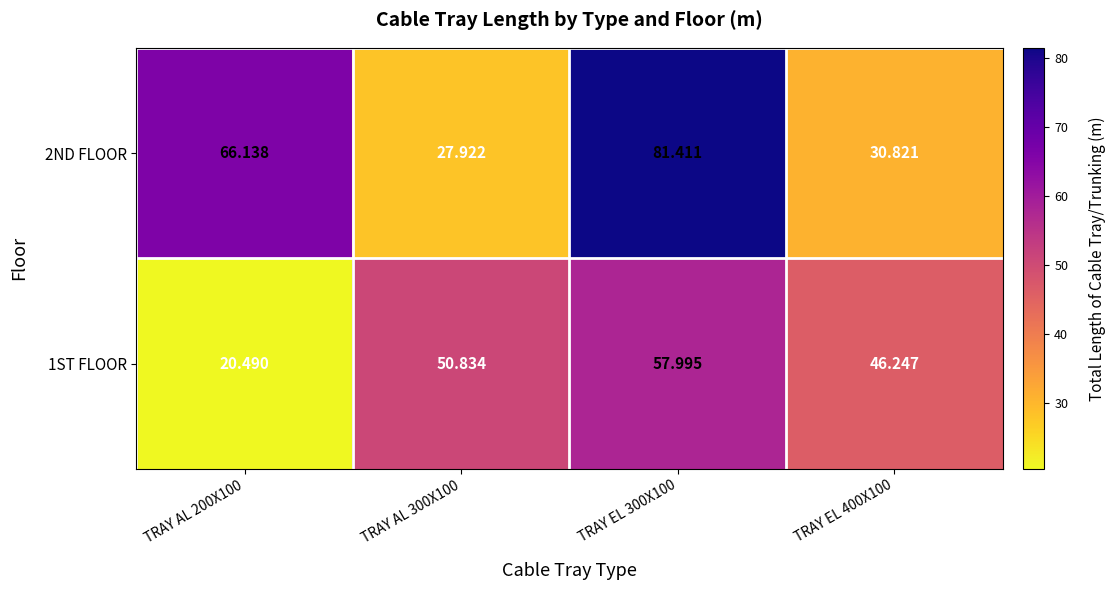

Is the value of 2ND FLOOR at TRAY EL 400X100 greater than the value of 1ST FLOOR at TRAY AL 300X100?

No